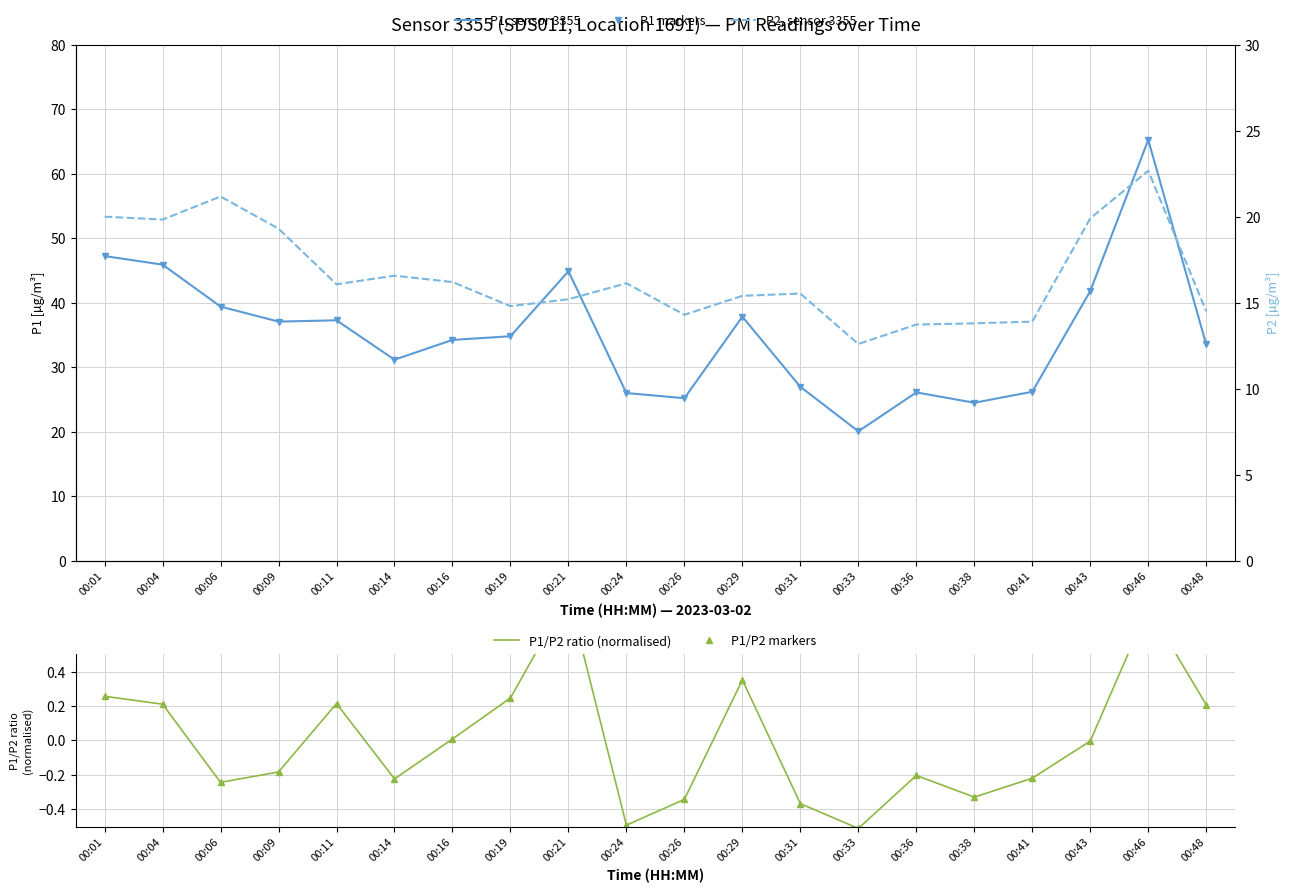

Reading left to right, what are all the values shown in this chart?

P1, sensor 3355: 00:01=47.2	00:04=45.9	00:06=39.4	00:09=37.1	00:11=37.3	00:14=31.2	00:16=34.2	00:19=34.8	00:21=44.9	00:24=26.0	00:26=25.2	00:29=37.8	00:31=27.0	00:33=20.1	00:36=26.1	00:38=24.5	00:41=26.2	00:43=41.8	00:46=65.2	00:48=33.5
P1 markers: 00:01=47.2	00:04=45.9	00:06=39.4	00:09=37.1	00:11=37.3	00:14=31.2	00:16=34.2	00:19=34.8	00:21=44.9	00:24=26.0	00:26=25.2	00:29=37.8	00:31=27.0	00:33=20.1	00:36=26.1	00:38=24.5	00:41=26.2	00:43=41.8	00:46=65.2	00:48=33.5
P1/P2 ratio (normalised): 00:01=0.3	00:04=0.2	00:06=-0.2	00:09=-0.2	00:11=0.2	00:14=-0.2	00:16=0.0	00:19=0.2	00:21=0.8	00:24=-0.5	00:26=-0.3	00:29=0.4	00:31=-0.4	00:33=-0.5	00:36=-0.2	00:38=-0.3	00:41=-0.2	00:43=-0.0	00:46=0.8	00:48=0.2
P1/P2 markers: 00:01=0.3	00:04=0.2	00:06=-0.2	00:09=-0.2	00:11=0.2	00:14=-0.2	00:16=0.0	00:19=0.2	00:21=0.8	00:24=-0.5	00:26=-0.3	00:29=0.4	00:31=-0.4	00:33=-0.5	00:36=-0.2	00:38=-0.3	00:41=-0.2	00:43=-0.0	00:46=0.8	00:48=0.2
P2, sensor 3355: 00:01=20.0	00:04=19.8	00:06=21.2	00:09=19.3	00:11=16.1	00:14=16.6	00:16=16.2	00:19=14.8	00:21=15.2	00:24=16.1	00:26=14.3	00:29=15.4	00:31=15.5	00:33=12.6	00:36=13.7	00:38=13.8	00:41=13.9	00:43=19.9	00:46=22.7	00:48=14.5